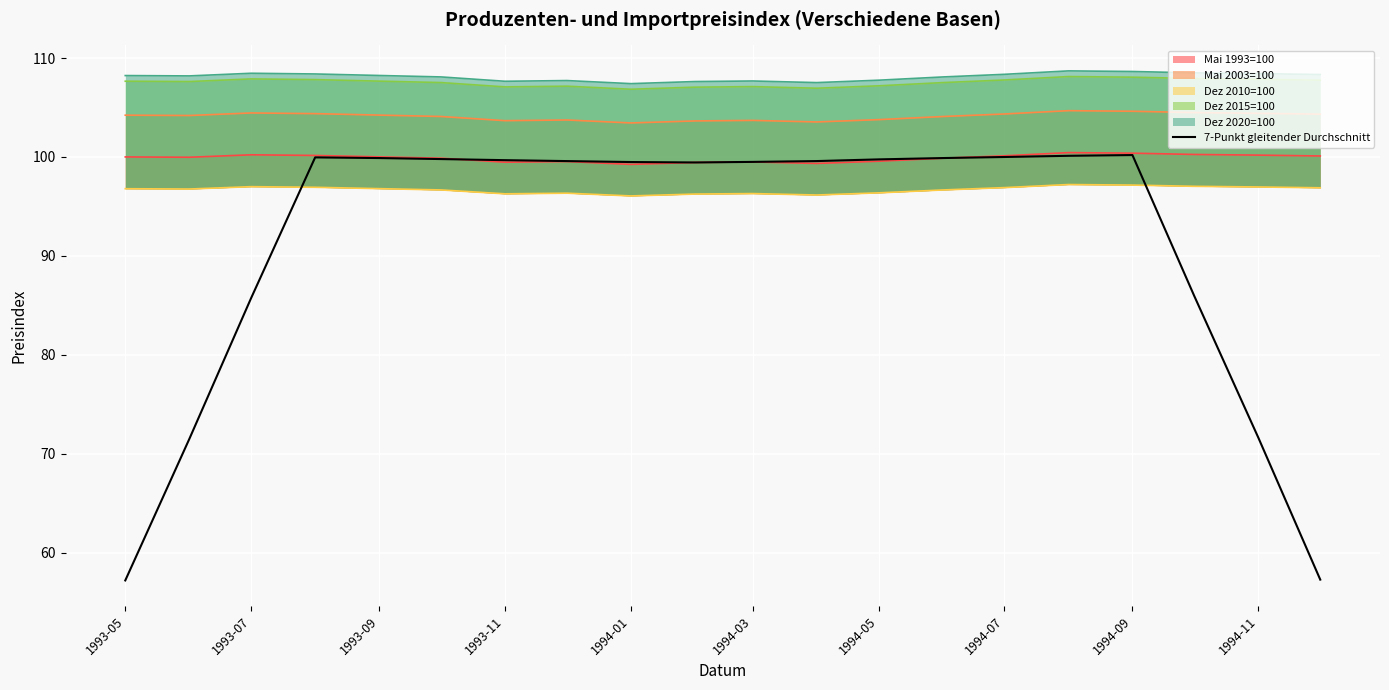

The value of 7-Punkt gleitender Durchschnitt at 1994-03 is 99.5. True or false?

True